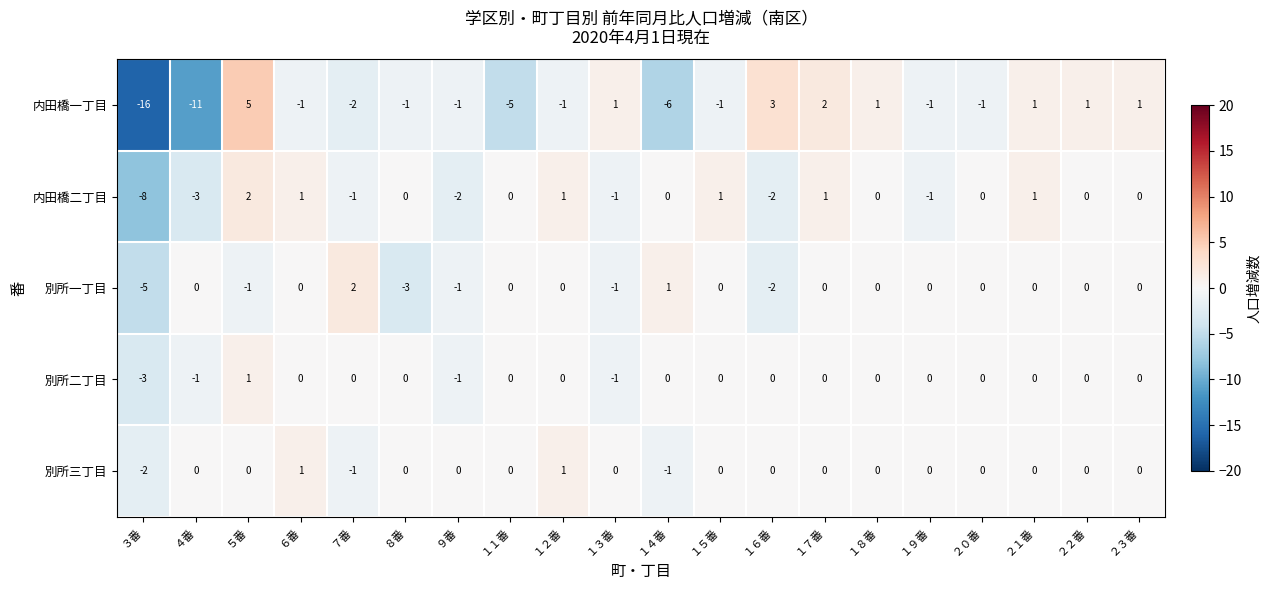

Is the value of 内田橋一丁目 at １８番 greater than the value of 別所二丁目 at ２２番?

Yes